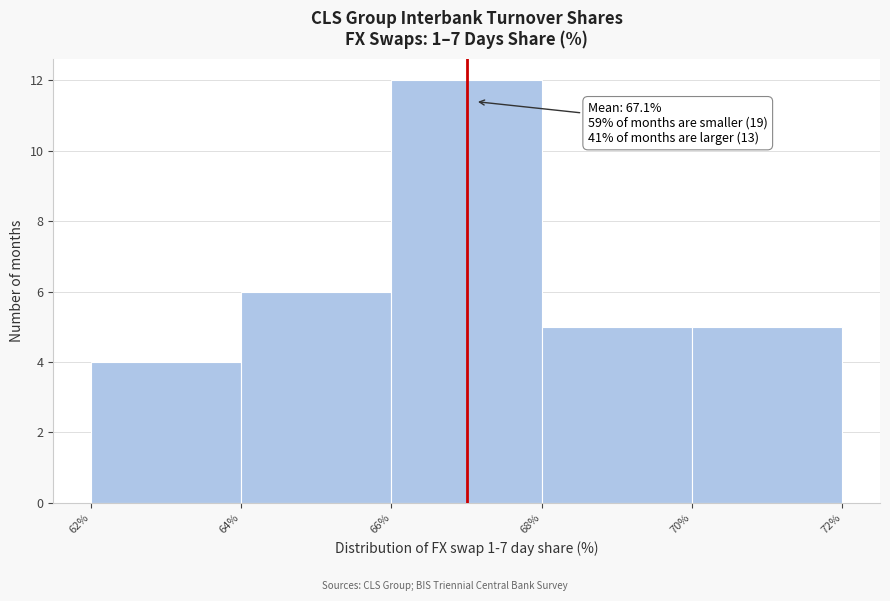

Which range on the x-axis has the tallest bar?

66% to 68%